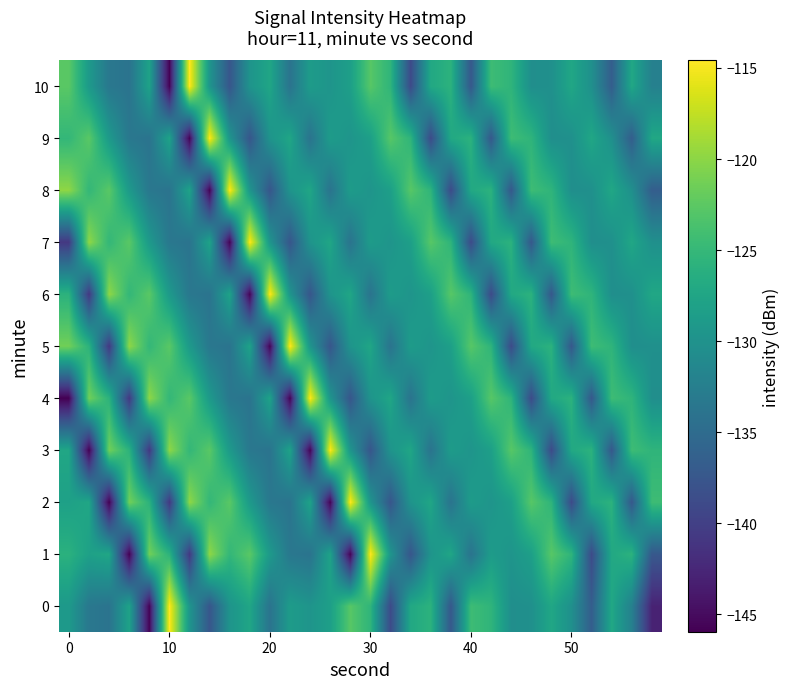

At which category is the sum across all series the highest?

30